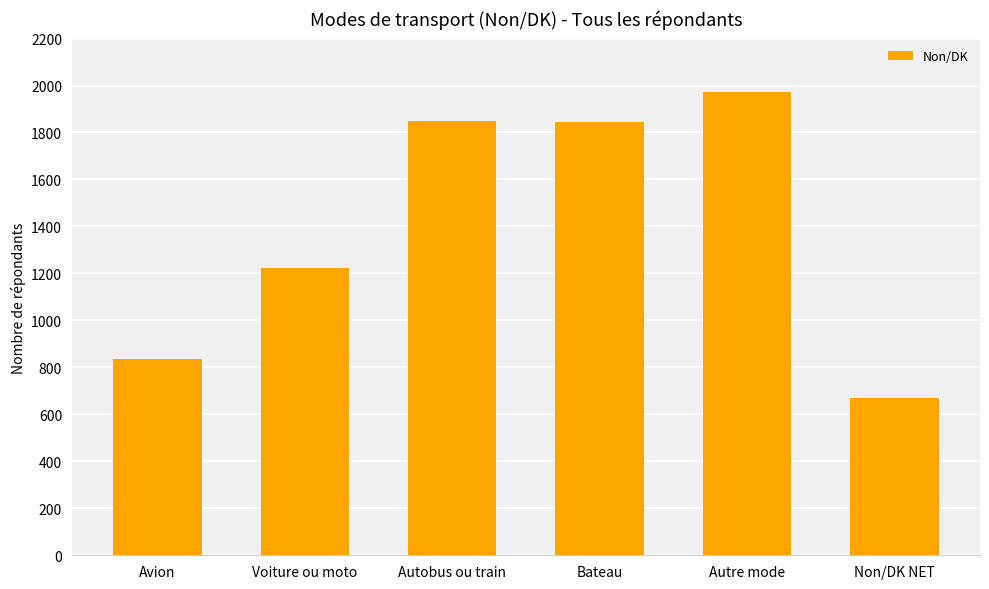

What is the label of the 5th bar from the right?

Voiture ou moto